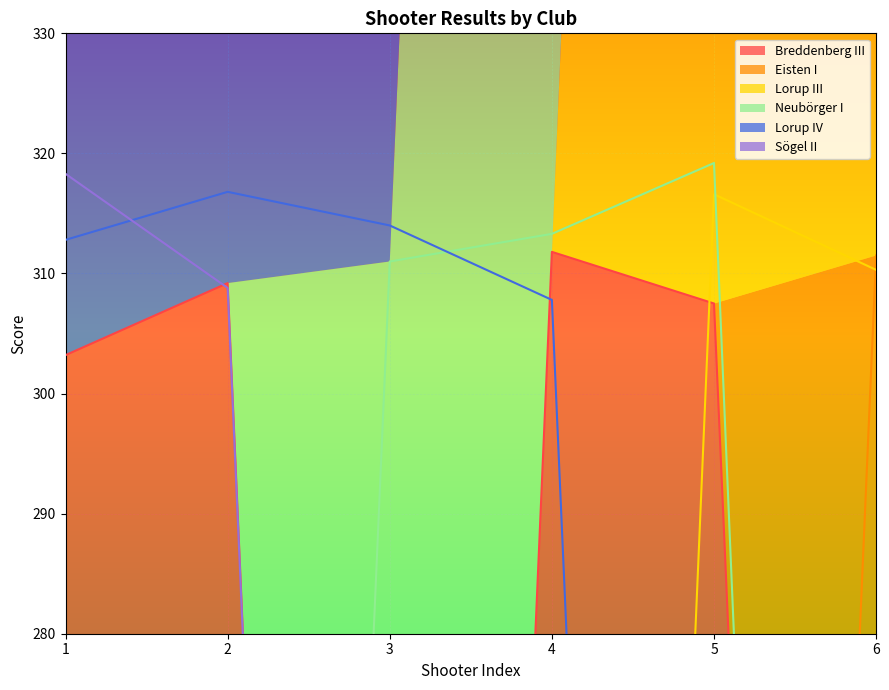

True or false: Lorup III has a value of 310.3 at 6.

True